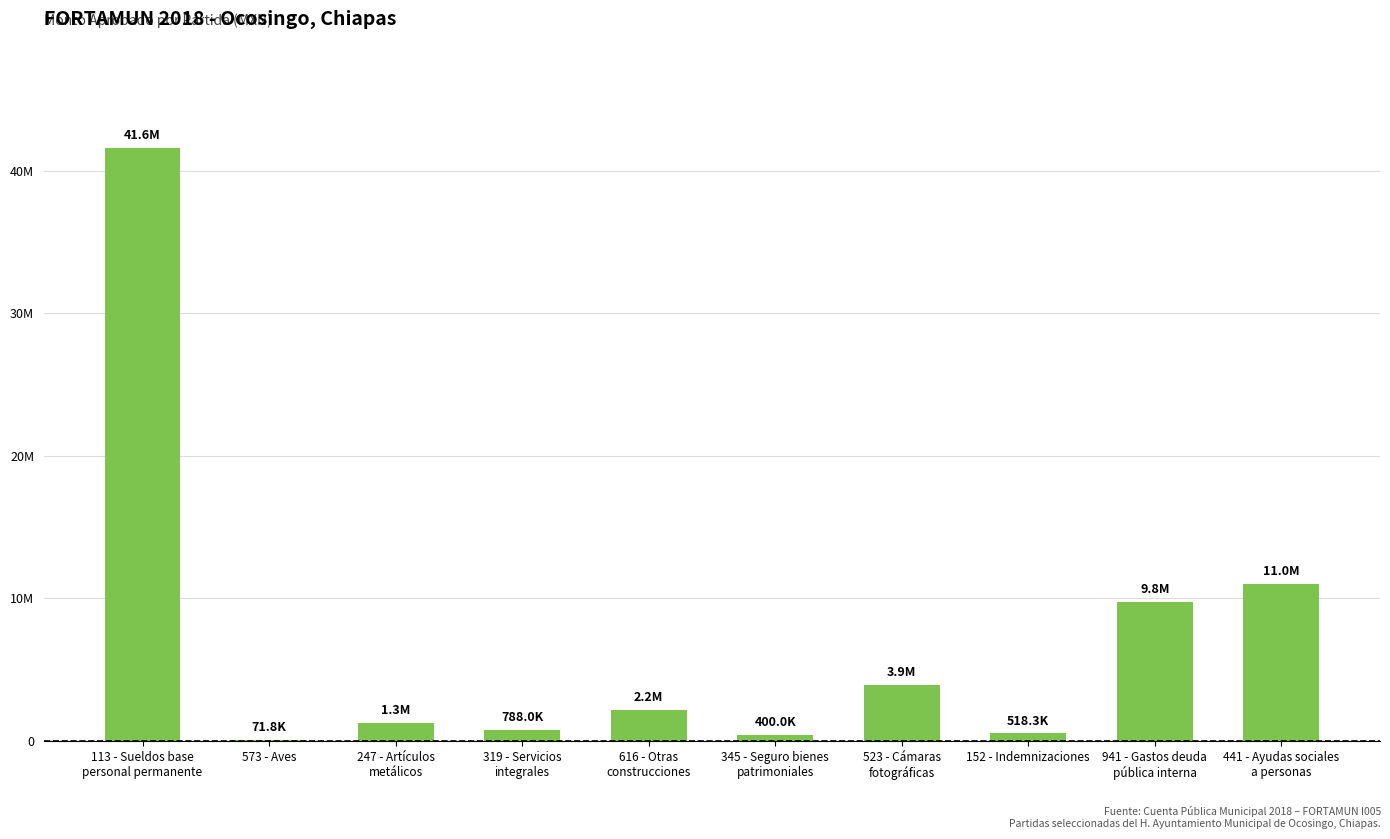

Approximately how many times larger is the value at 941 - Gastos deuda
pública interna compared to 441 - Ayudas sociales
a personas?

0.9